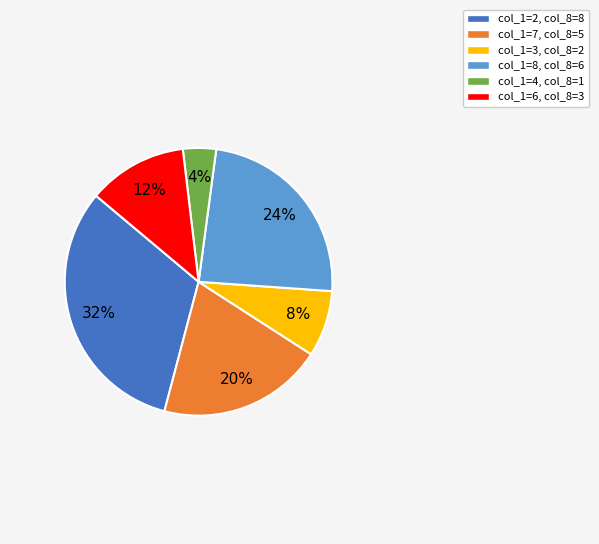

Is there a majority slice in this chart?

No